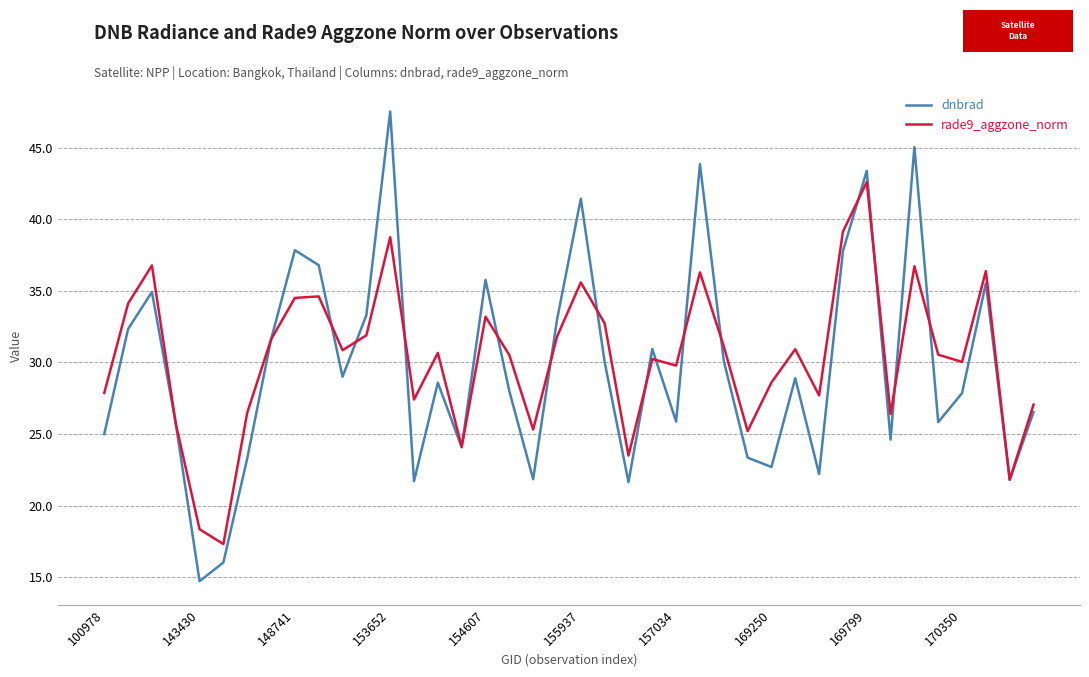

What is the smallest value displayed?

14.7